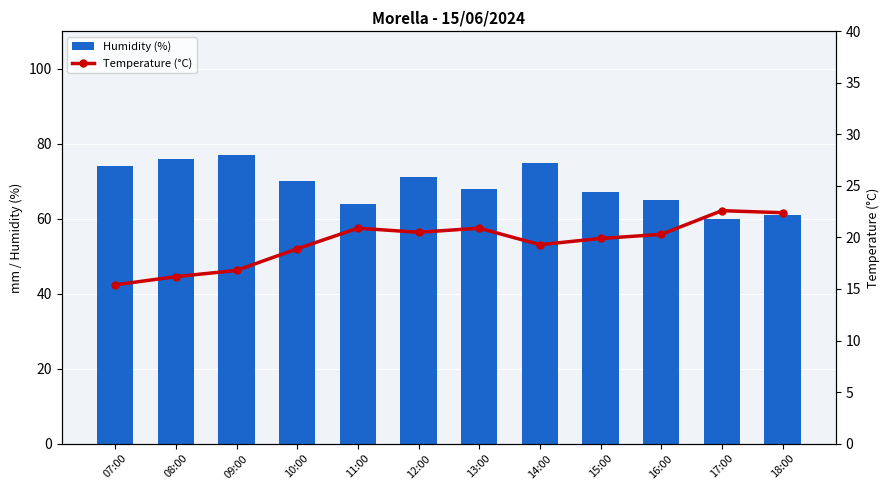

What is the label of the 1st bar from the left?

07:00